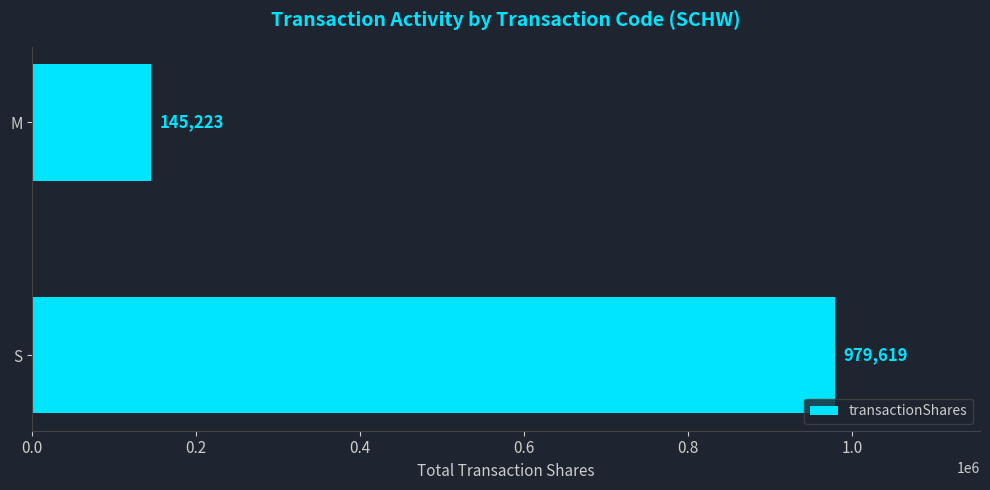

What is the difference between the values at S and M?

834396